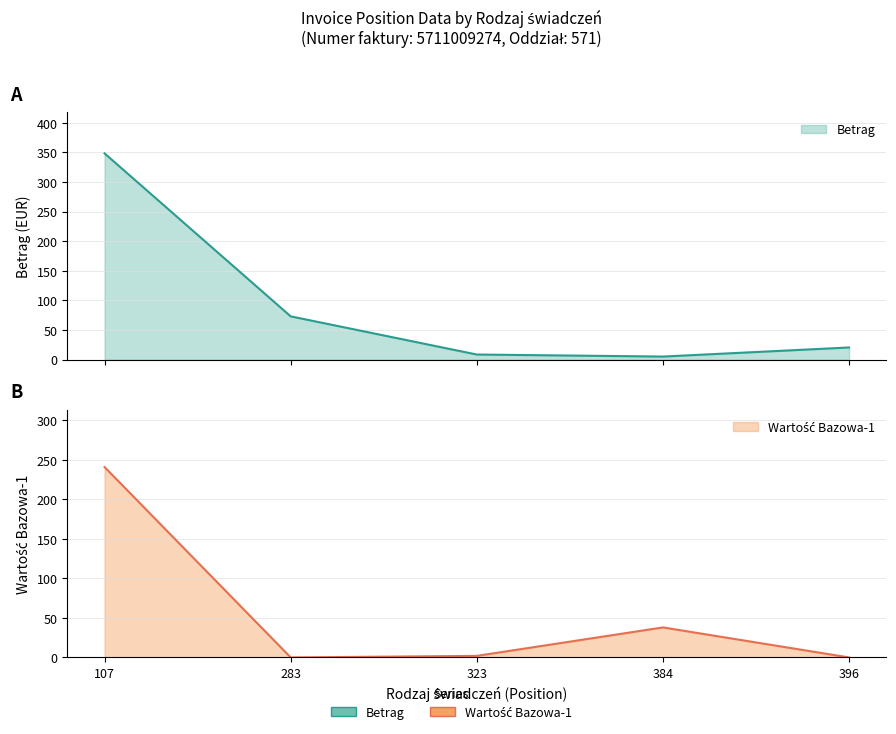

True or false: Betrag and Wartość Bazowa-1 intersect in this chart.

True